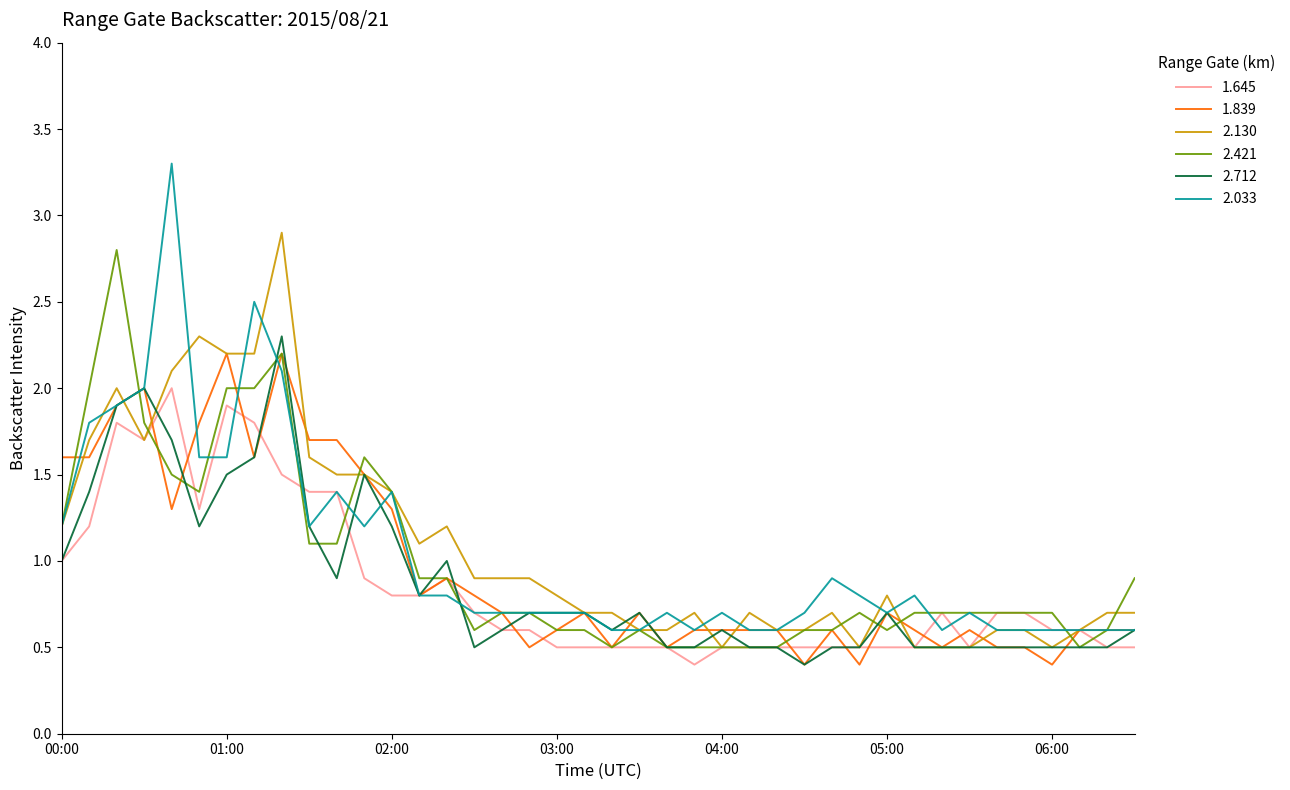

What are all the series names shown in the legend?

1.645, 1.839, 2.130, 2.421, 2.712, 2.033